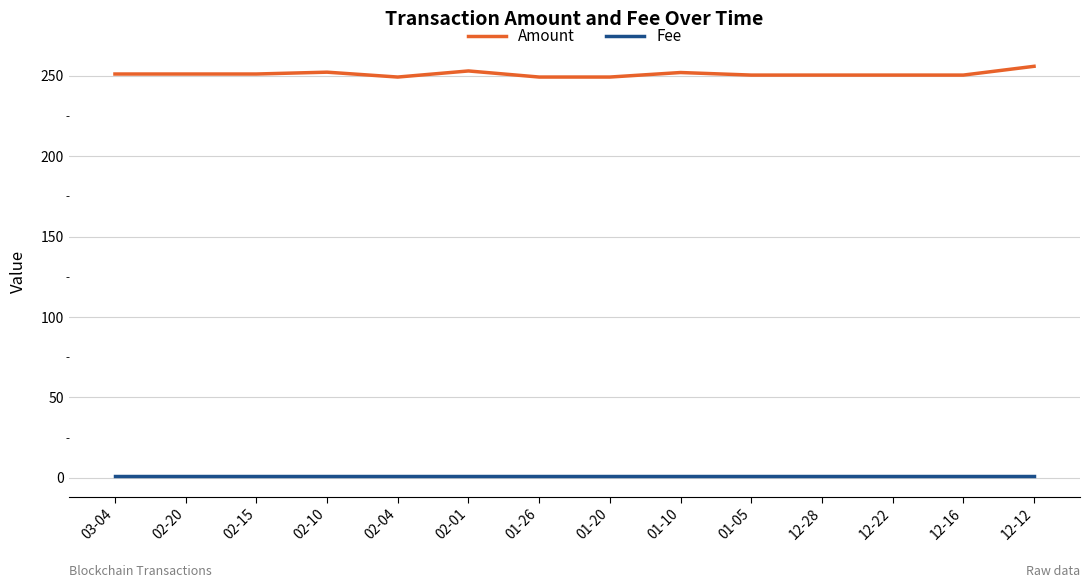

True or false: Amount has a value of 332.5 at 02-20.

False